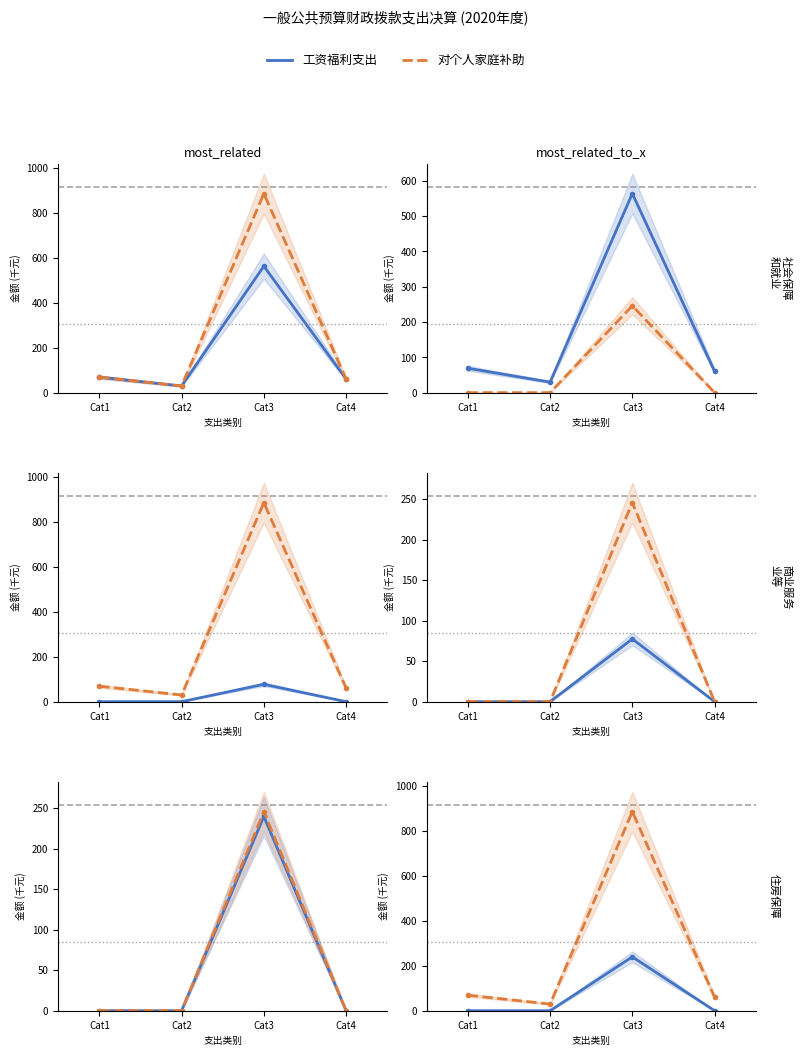

At which category does 合计 reach its first local valley?

Cat2